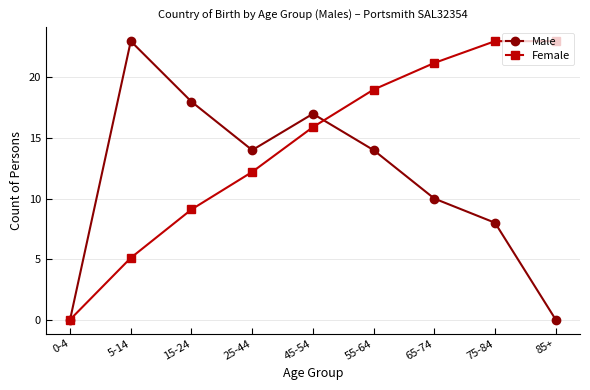

Rank the series by their average value, from highest to lowest.

Female, Male